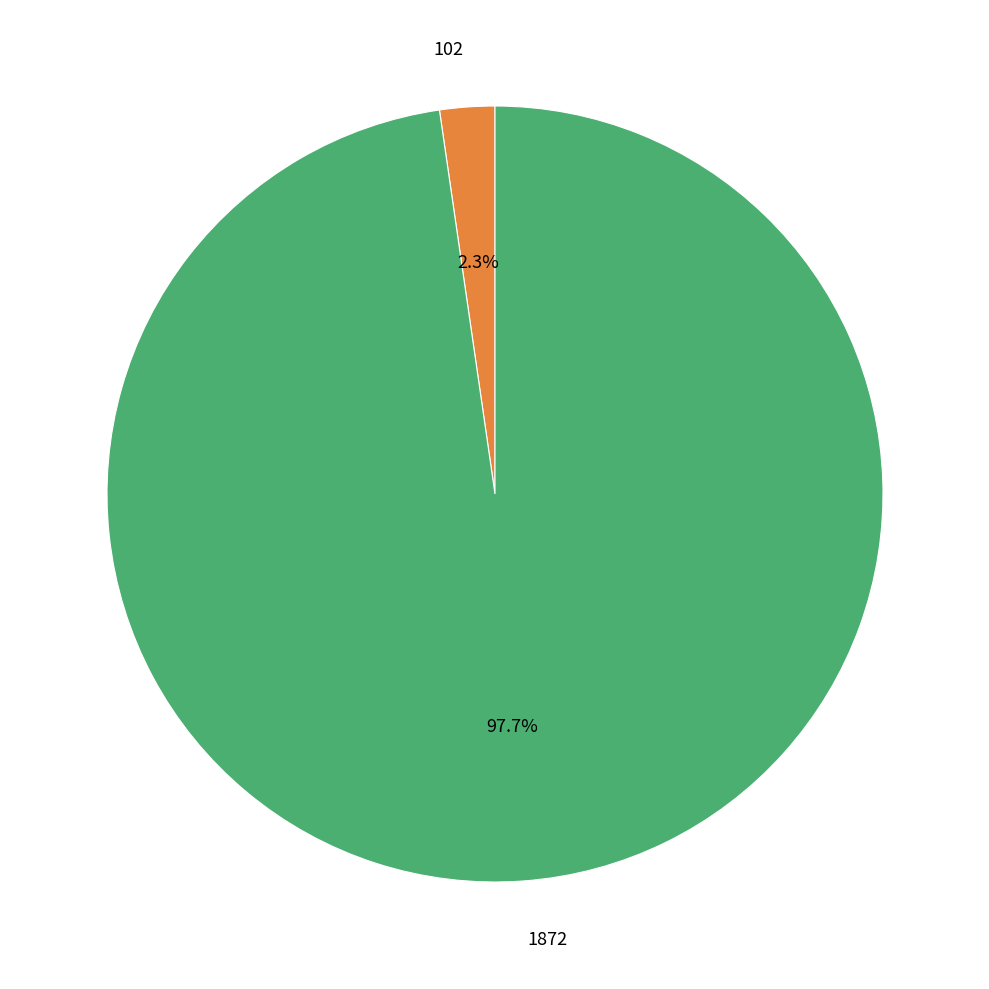

Is the sum of 102 and 1872 greater than half?

Yes